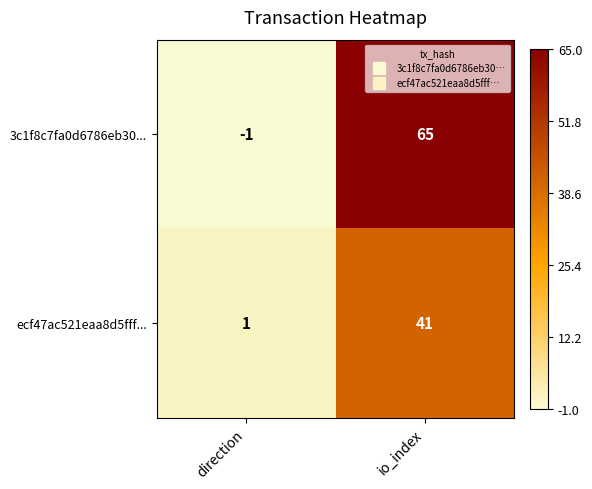

Which series has the widest spread of values?

3c1f8c7fa0d6786eb30...